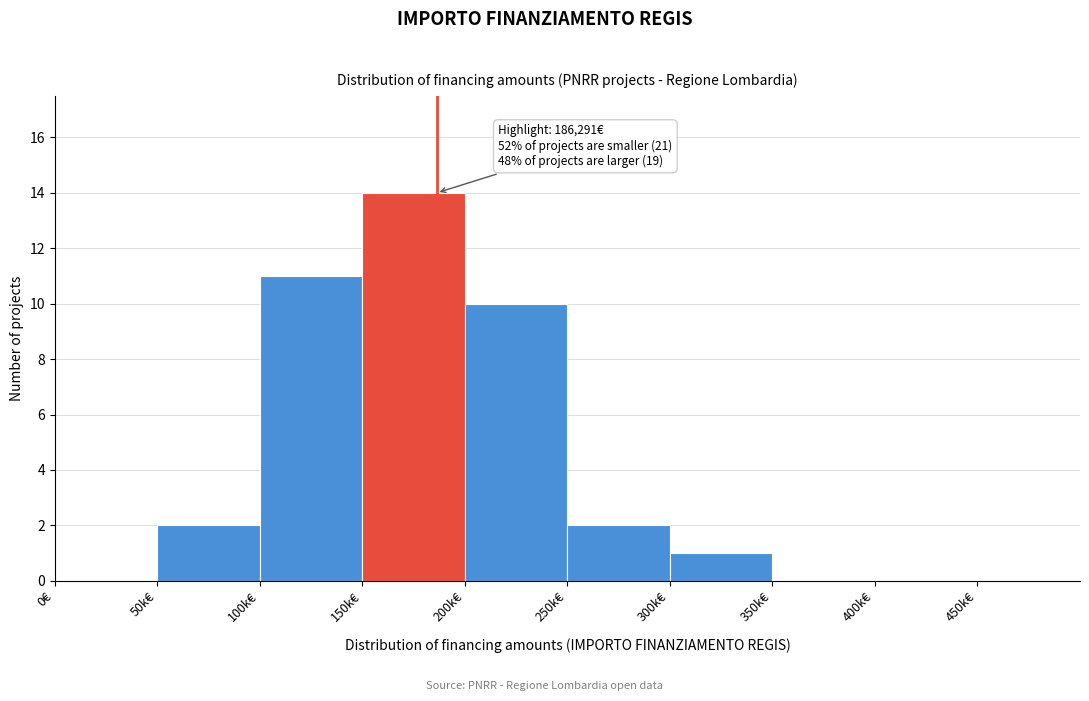

Reading left to right, extract all data points from this chart.

0€=0	50k€=2	100k€=11	150k€=14	200k€=10	250k€=2	300k€=1	350k€=0	400k€=0	450k€=0